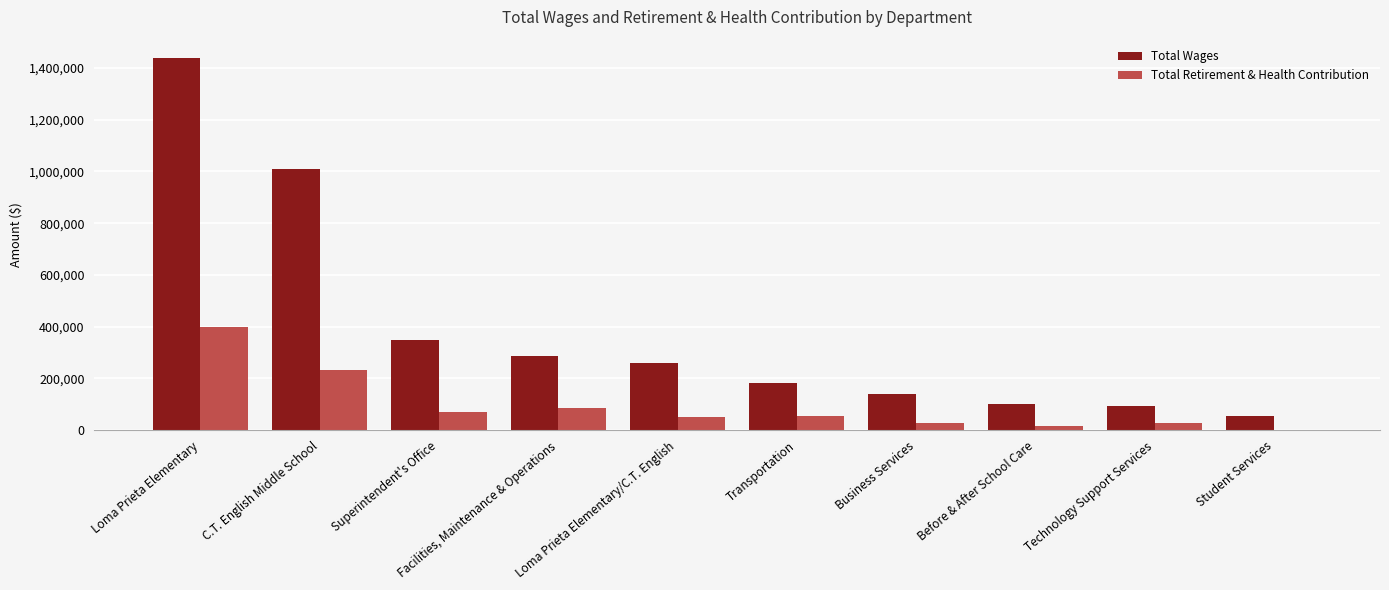

Count the number of data series in this chart.

2